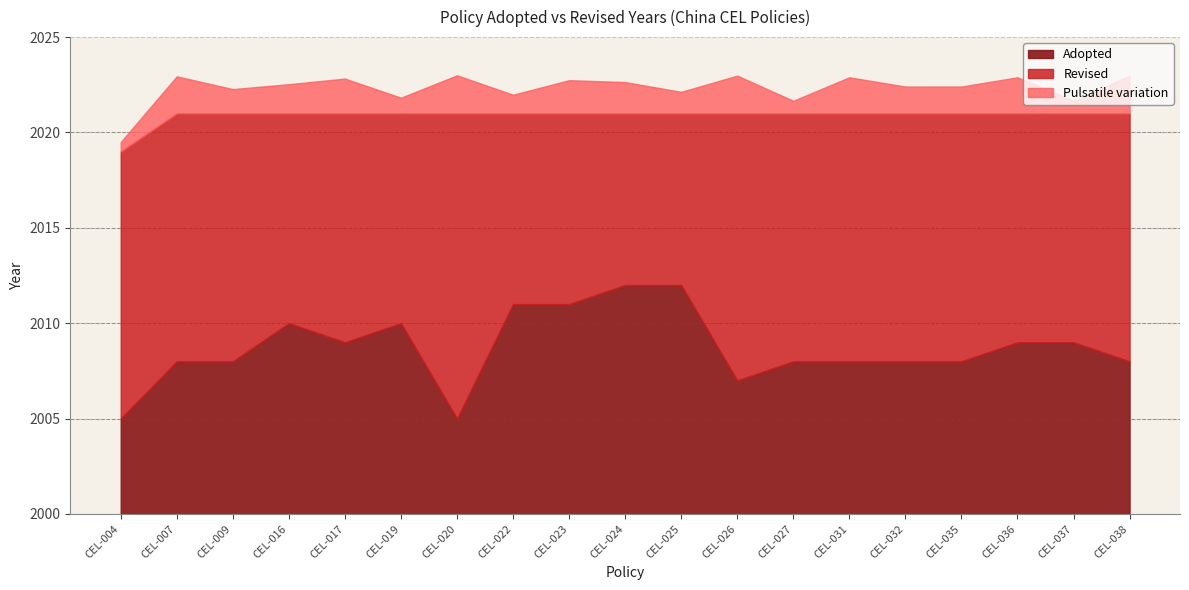

Rank the categories by Adopted value from highest to lowest.

CEL-024, CEL-025, CEL-022, CEL-023, CEL-016, CEL-019, CEL-017, CEL-036, CEL-037, CEL-007, CEL-009, CEL-027, CEL-031, CEL-032, CEL-035, CEL-038, CEL-026, CEL-004, CEL-020